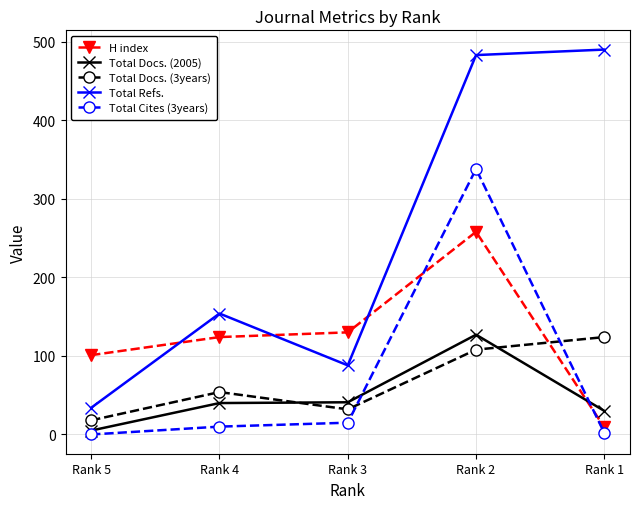

At which label does Total Cites (3years) first exceed 10?

Rank 3